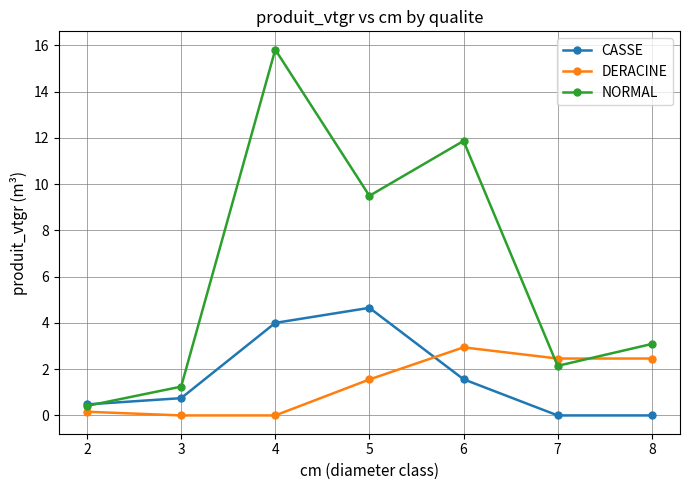

What is the difference between the maximum and second lowest values in the NORMAL series?

14.6